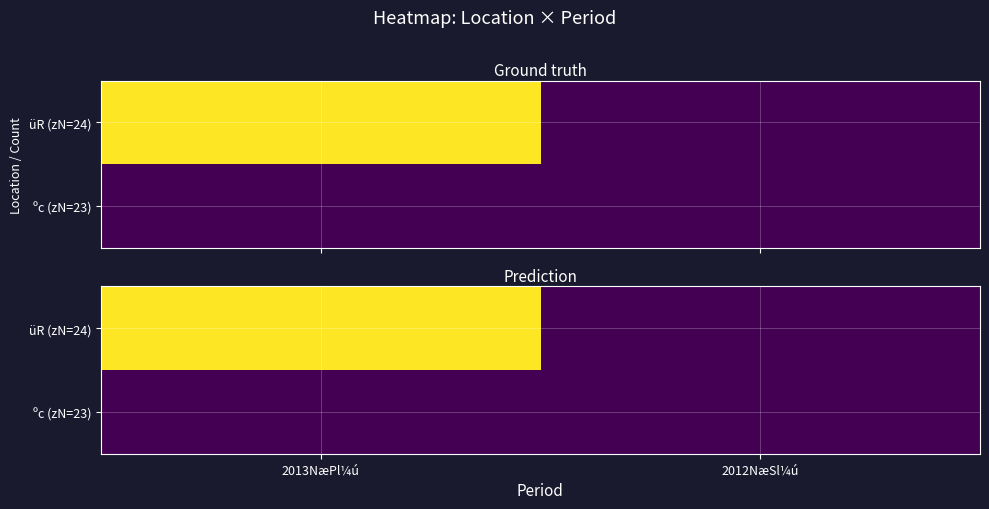

Rank the series by their maximum value, from highest to lowest.

üR (zN=24), ºc (zN=23)